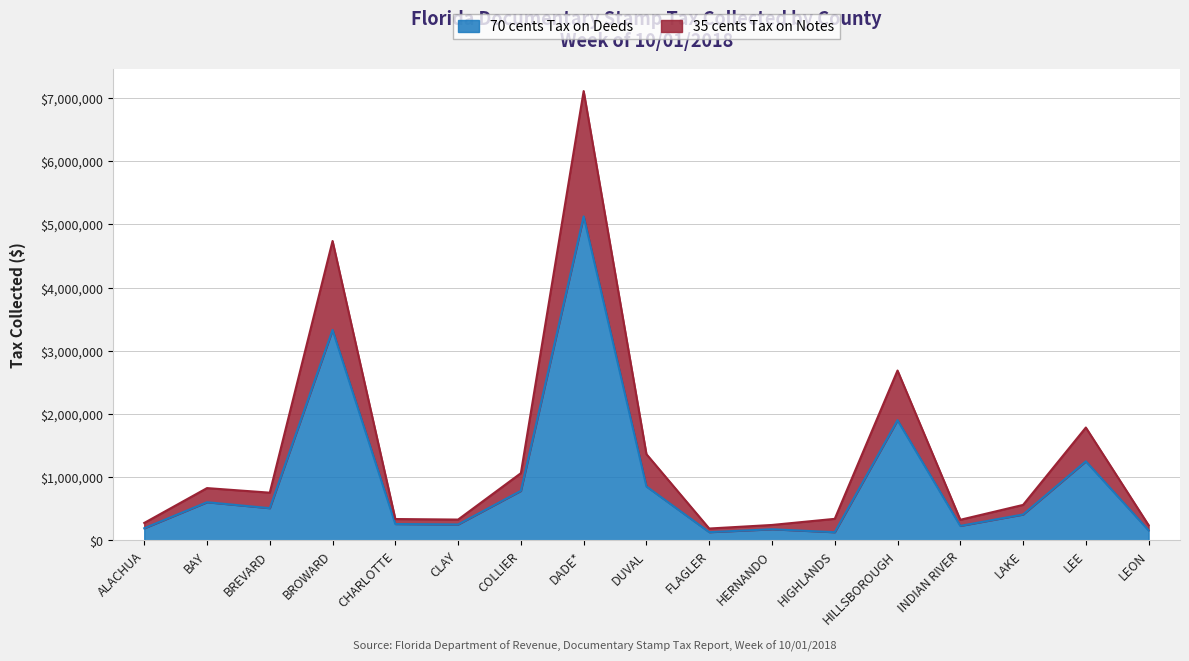

Reading right to left, extract all data points from this chart.

70 cents Tax on Deeds: LEON=158138.4	LEE=1250974.9	LAKE=408950.5	INDIAN RIVER=228835.6	HILLSBOROUGH=1901757.2	HIGHLANDS=128542.4	HERNANDO=175241.5	FLAGLER=129539.2	DUVAL=852481.7	DADE*=5128246.8	COLLIER=783234.9	CLAY=251353.2	CHARLOTTE=258285.3	BROWARD=3330651.8	BREVARD=509157.6	BAY=603190.0	ALACHUA=191074.8
35 cents Tax on Notes: LEON=239526.0	LEE=1785483.0	LAKE=560618.8	INDIAN RIVER=325172.4	HILLSBOROUGH=2687968.5	HIGHLANDS=339992.1	HERNANDO=243184.9	FLAGLER=186797.5	DUVAL=1364214.6	DADE*=7111732.8	COLLIER=1062918.5	CLAY=328543.6	CHARLOTTE=337097.9	BROWARD=4738655.9	BREVARD=754302.5	BAY=826819.7	ALACHUA=275118.9